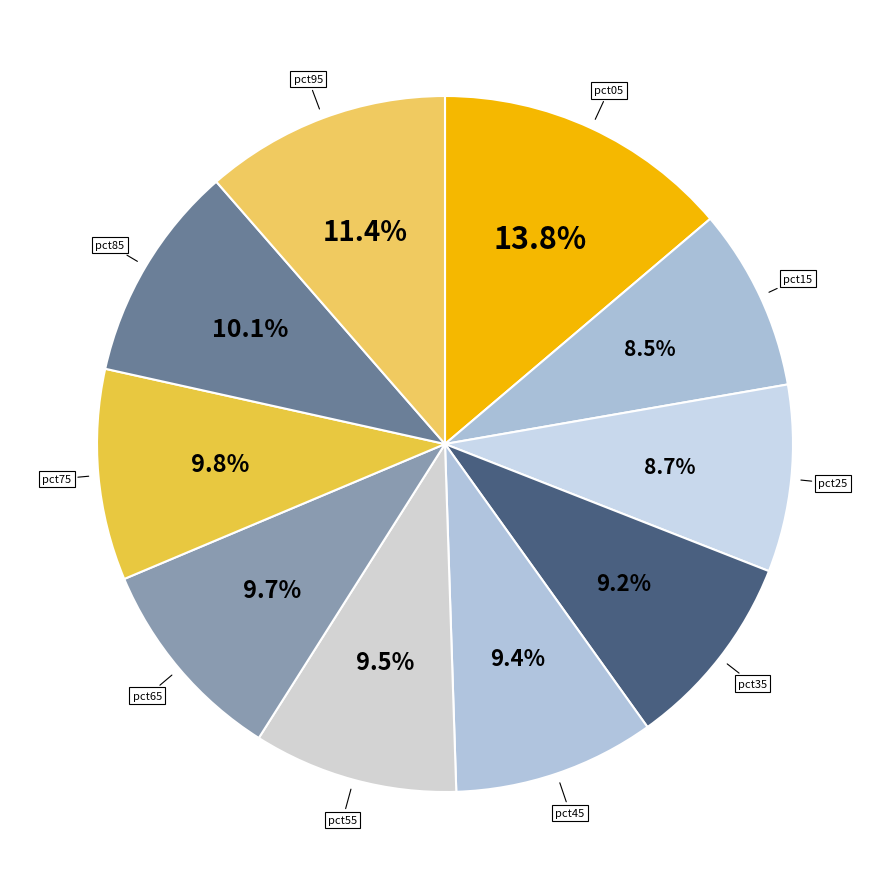

What is the smallest slice in the pie chart?

pct15